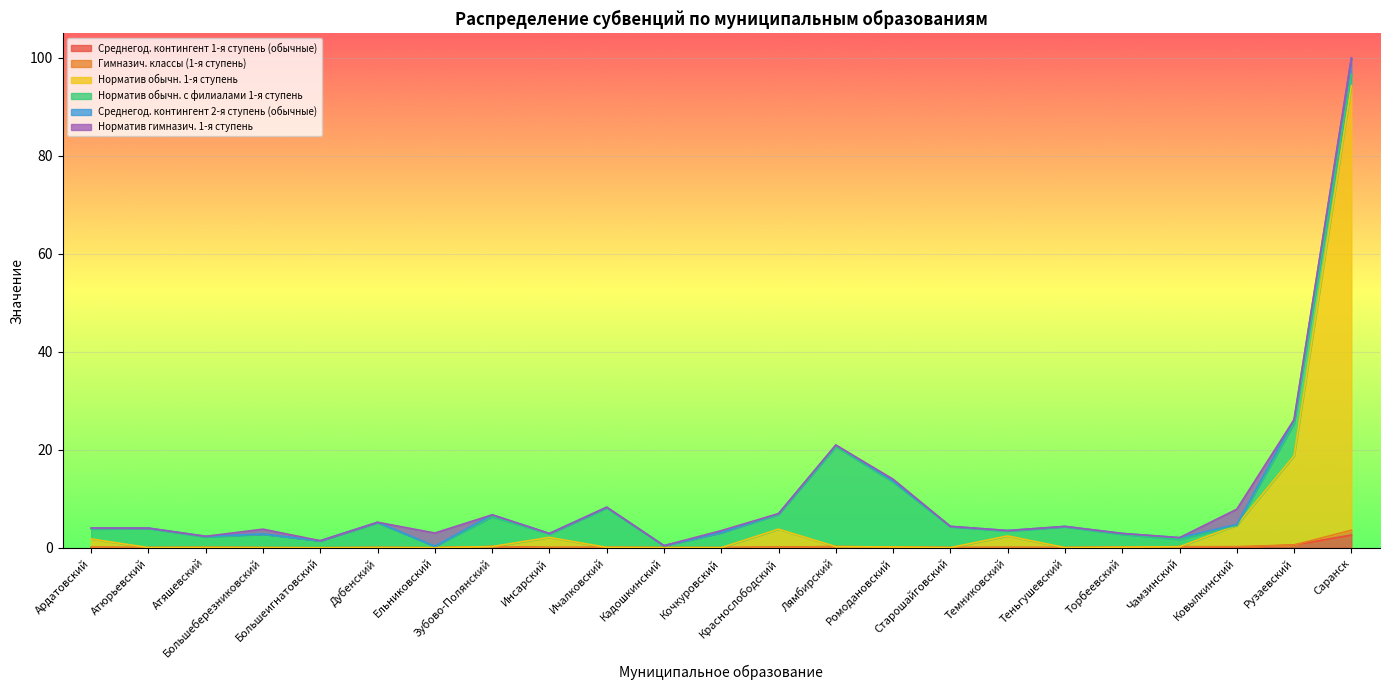

What is the difference between the maximum and minimum values in the Среднегод. контингент 1-я ступень (обычные) series?

2.6